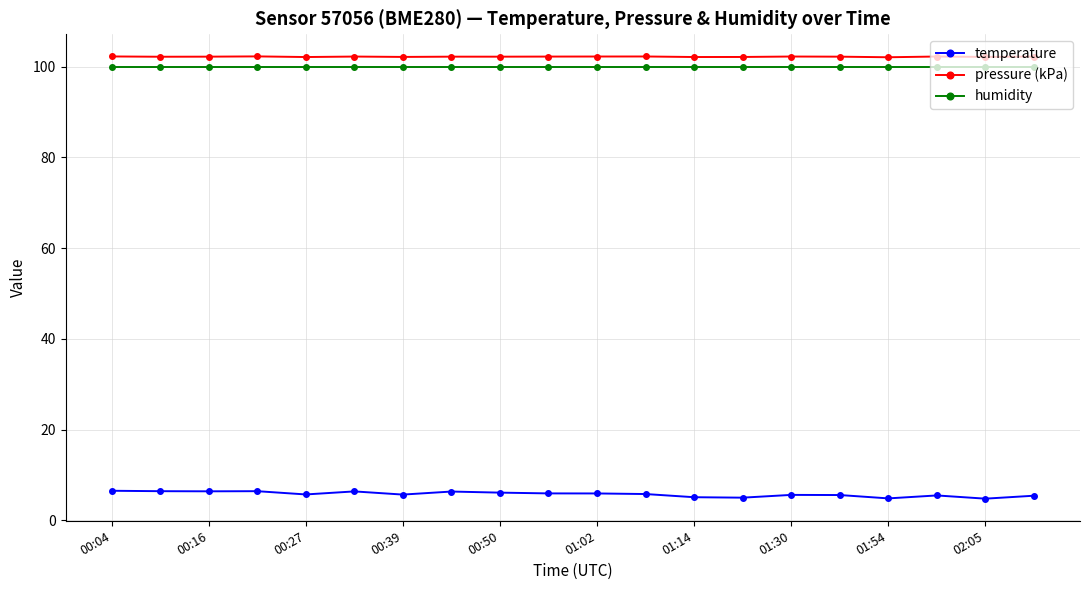

At how many categories does at least one series exceed 70?

20